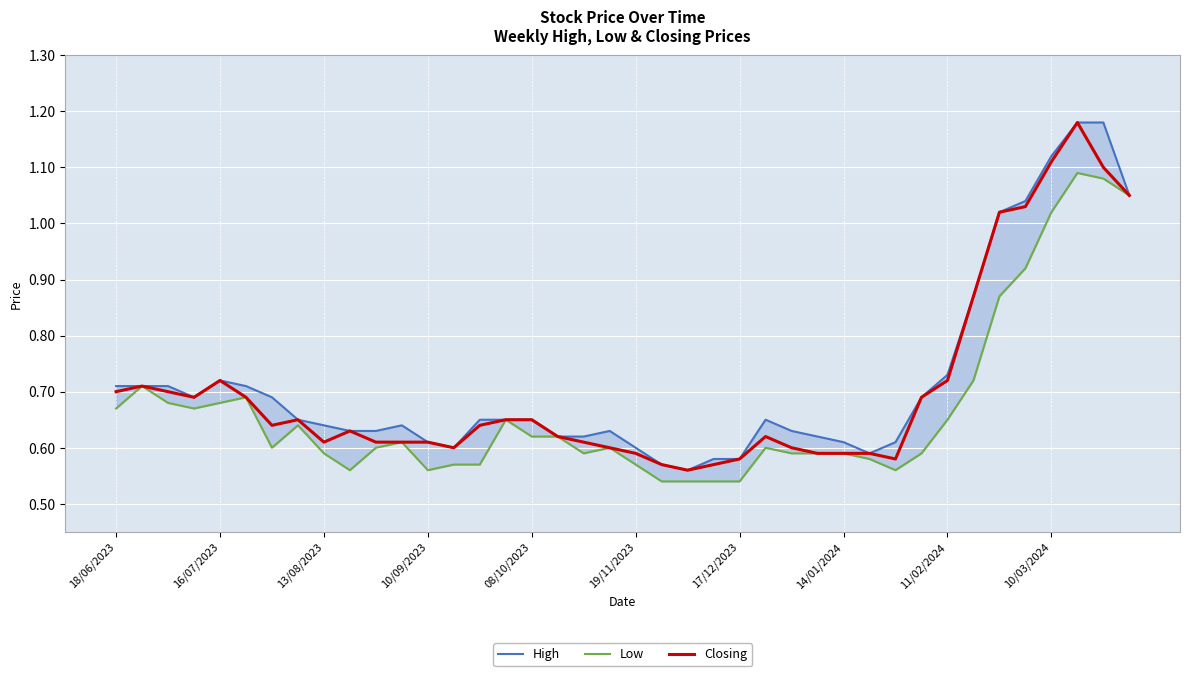

Which has a higher value, 28 or 25?

25